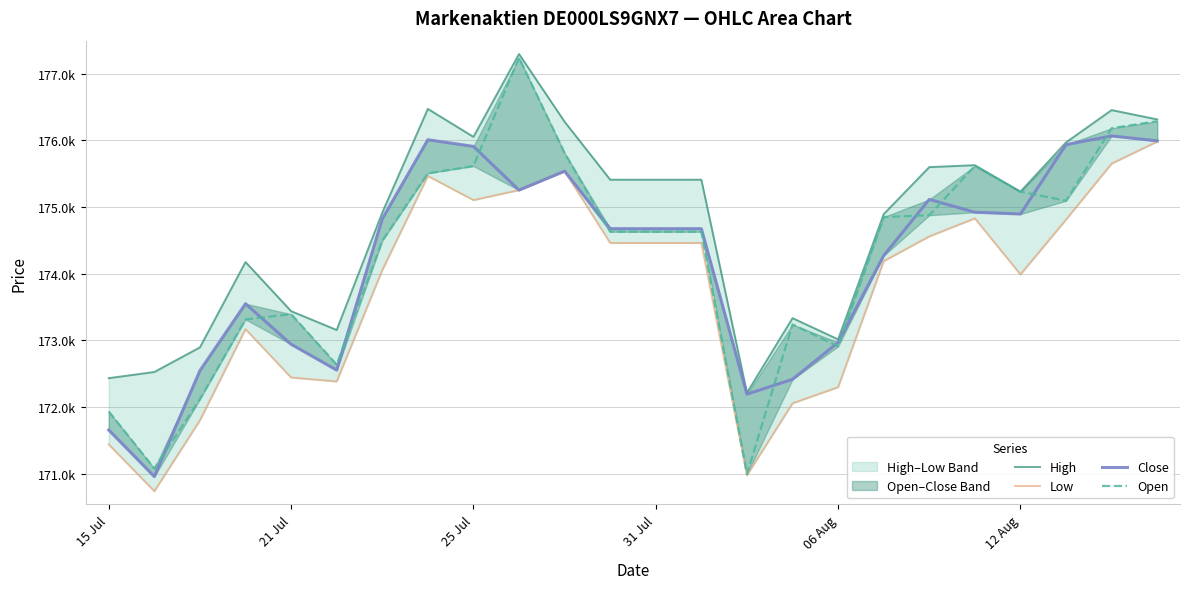

Which series has the widest spread of values?

Open